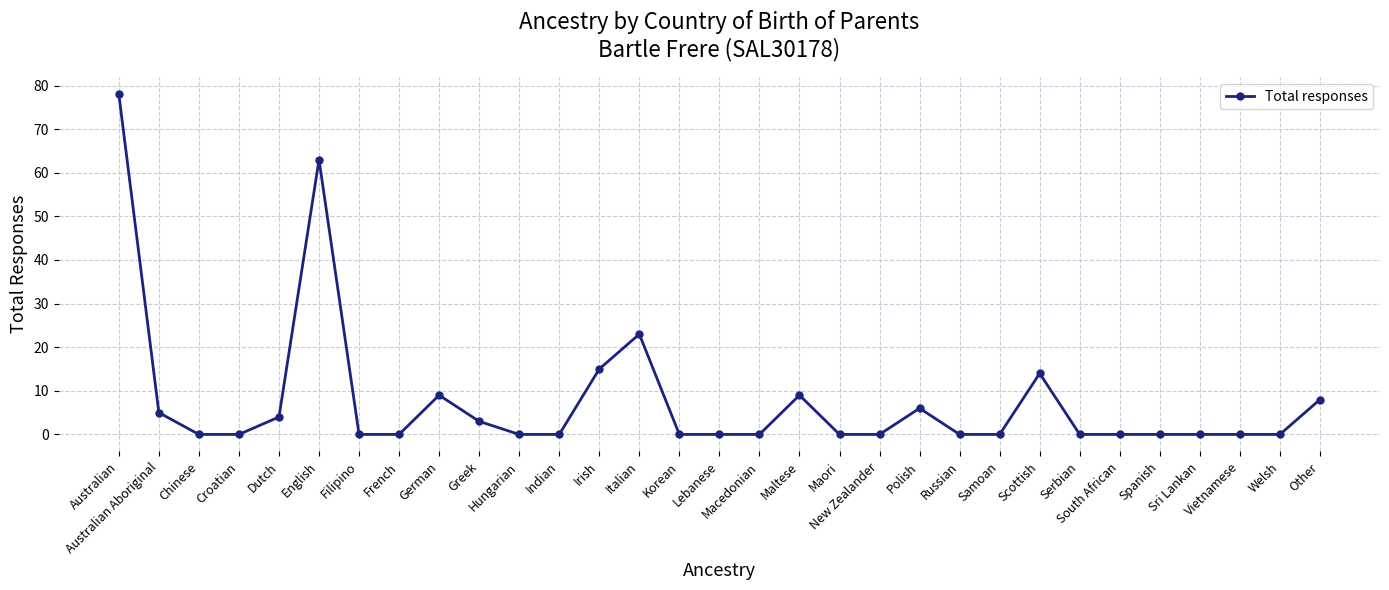

Reading right to left, what are all the values shown in this chart?

8	0	0	0	0	0	0	14	0	0	6	0	0	9	0	0	0	23	15	0	0	3	9	0	0	63	4	0	0	5	78